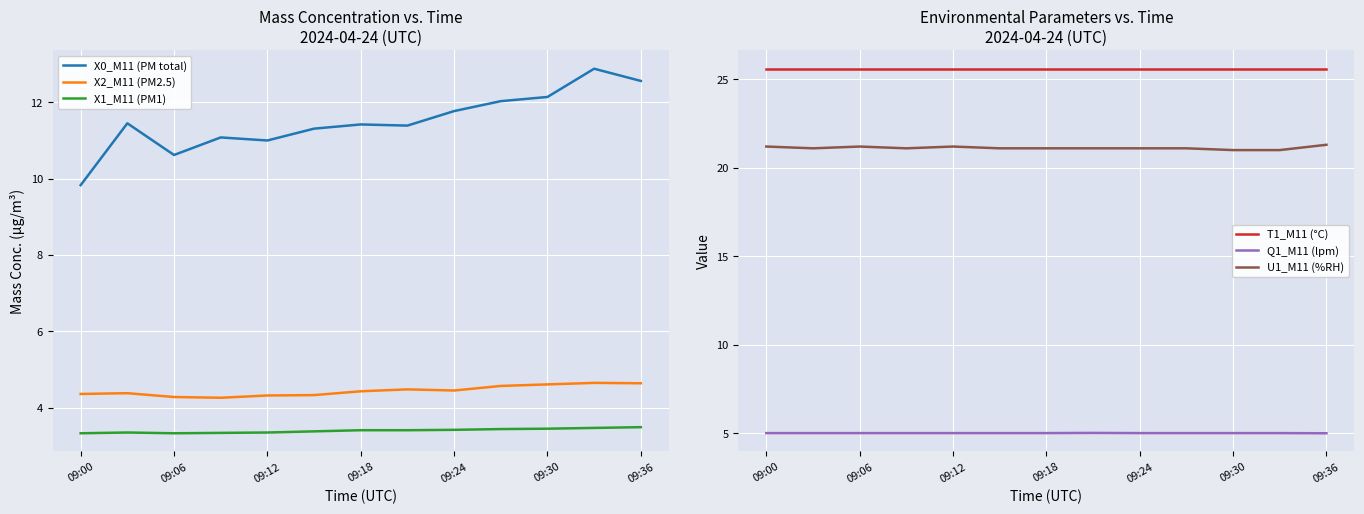

Is the value of X0_M11 (PM total) at 09:30 greater than the value of X2_M11 (PM2.5) at 09:06?

Yes